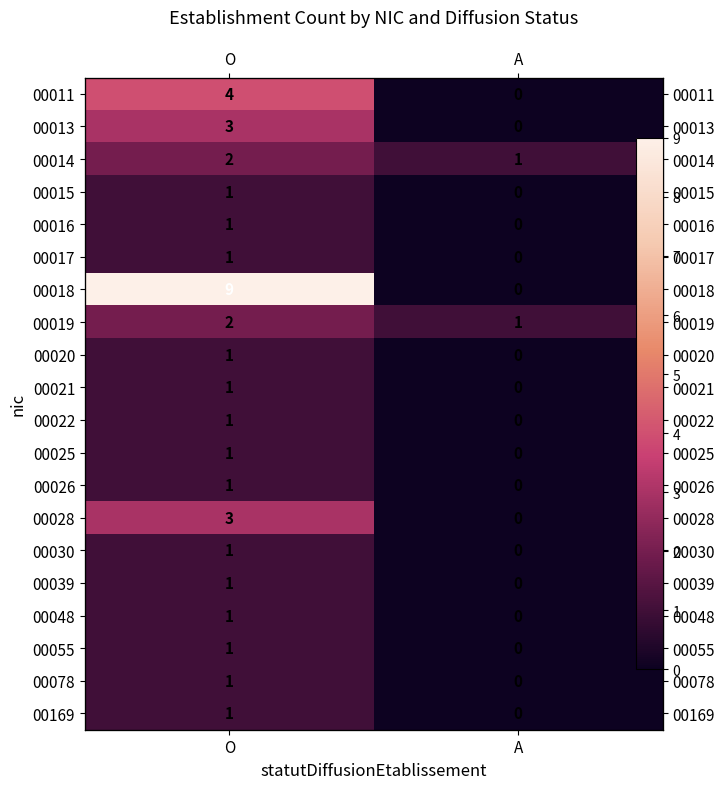

What is the difference between the highest and lowest values at A?

1